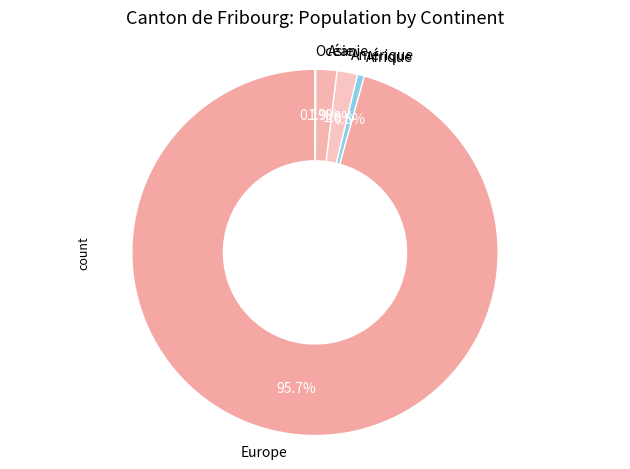

Which category has the biggest portion of the pie?

Europe